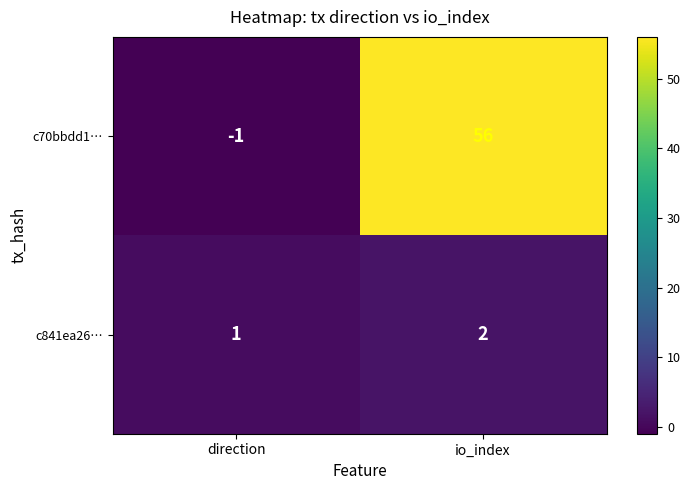

Count the number of data series in this chart.

2